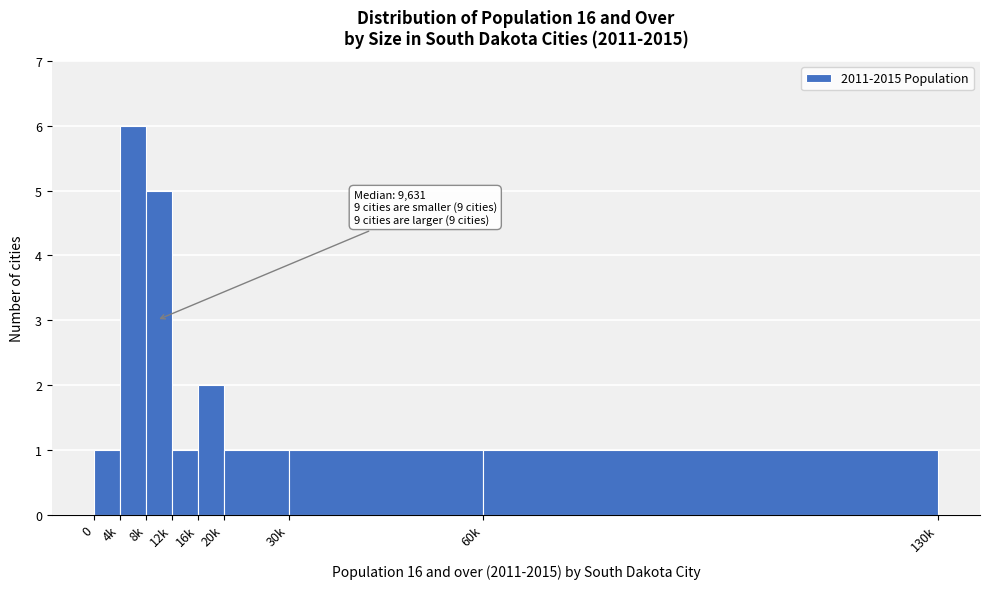

Reading right to left, transcribe all the data shown in this chart.

1	1	1	2	1	5	6	1